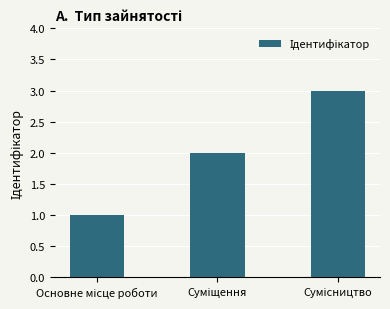

What is the difference between the maximum and minimum values?

2